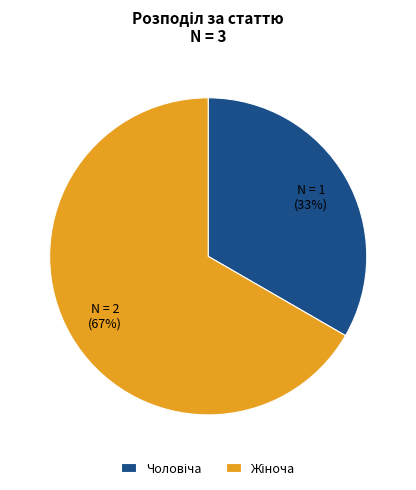

Is there any slice that represents more than half of the pie?

Yes